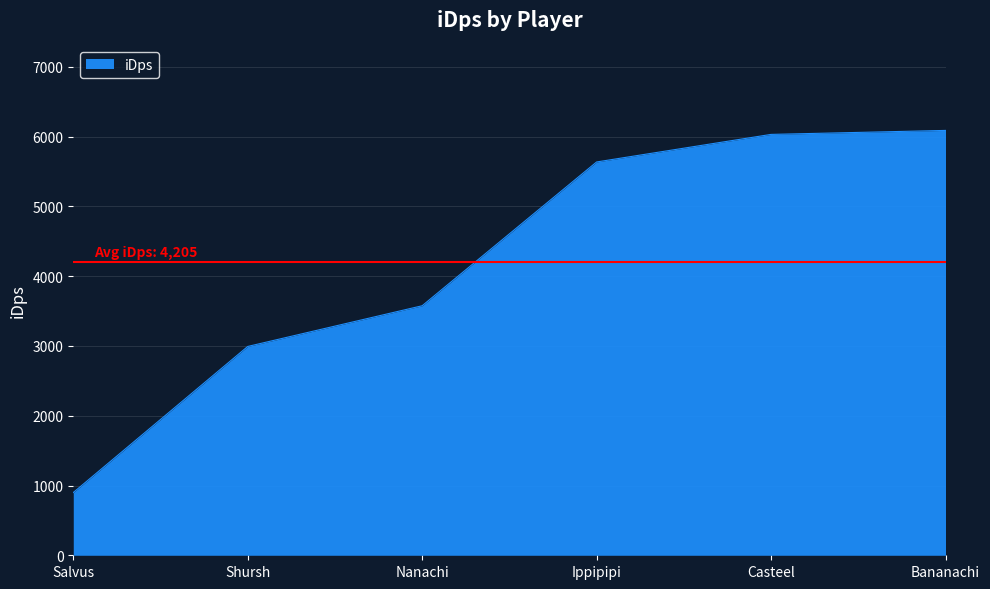

Is it true that the value at Ippipipi is 5637.7?

True